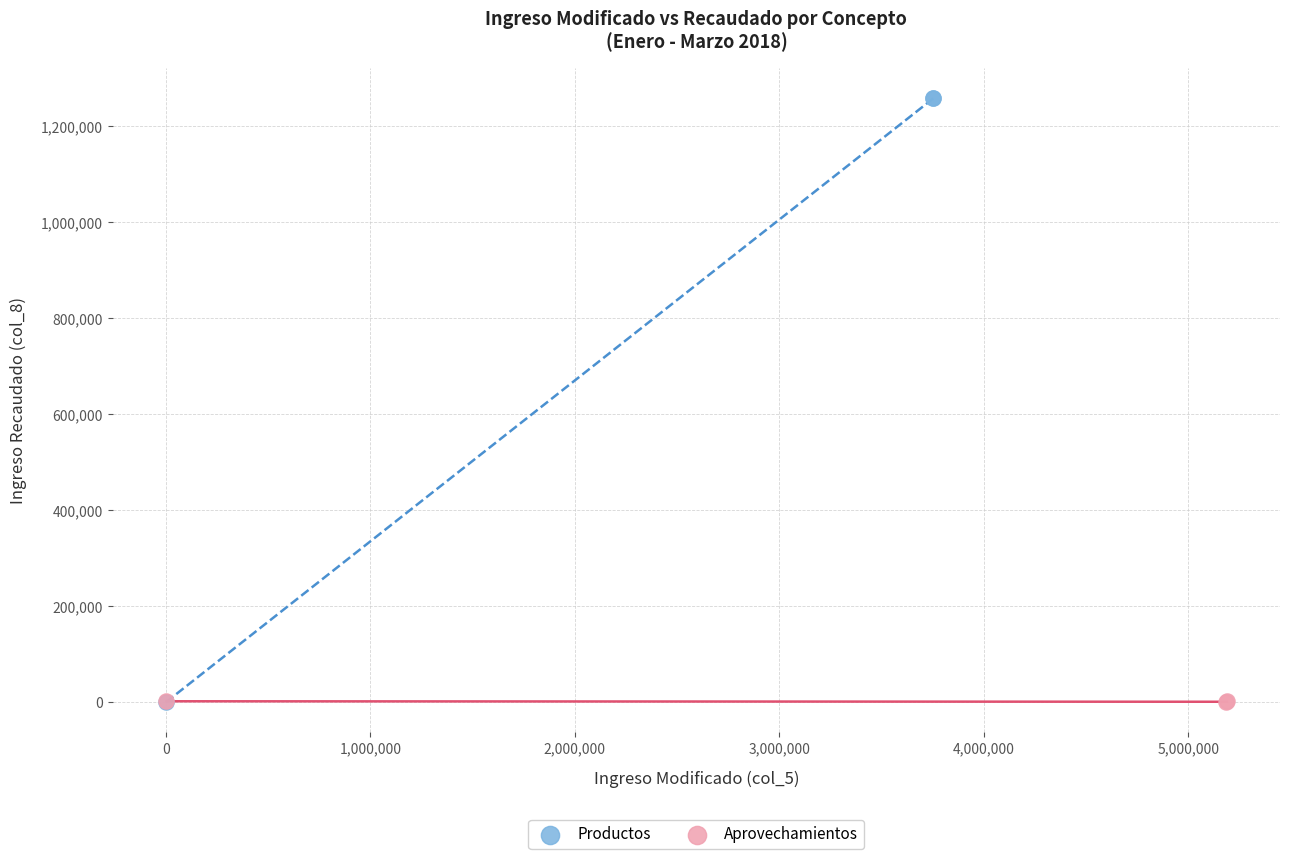

Which series has the widest spread of Y values?

Productos